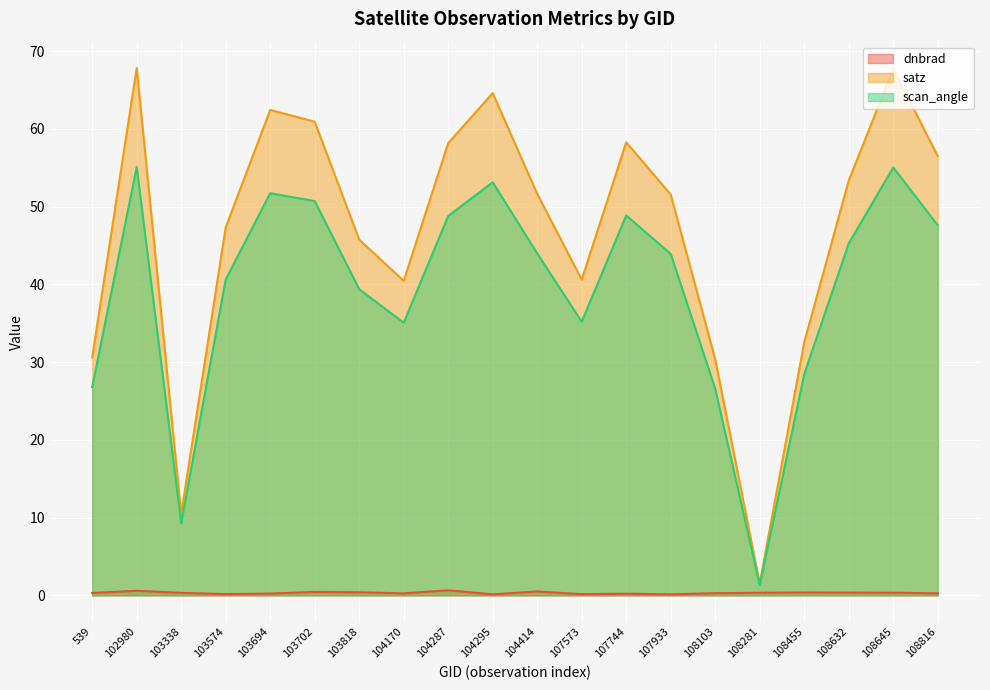

At how many categories does at least one series exceed 49?

11